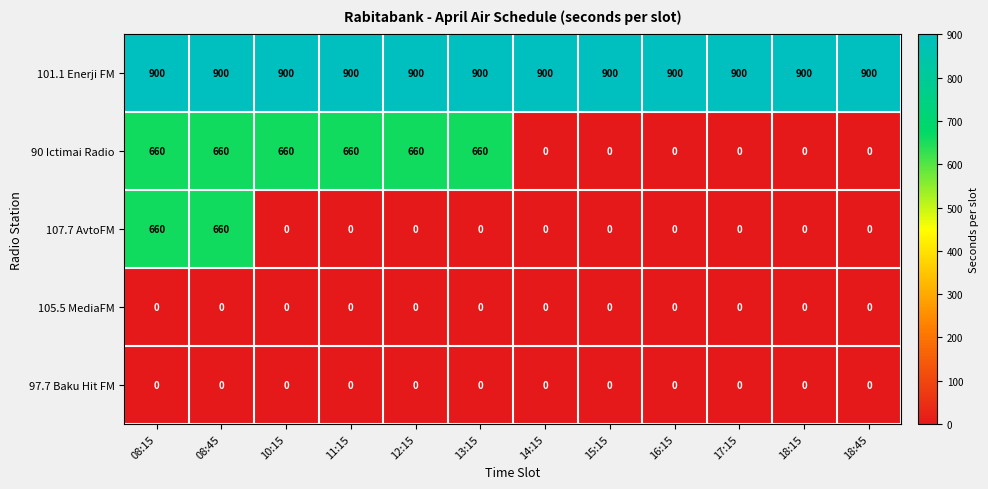

The 107.7 AvtoFM series shows -404 at 18:45. True or false?

False